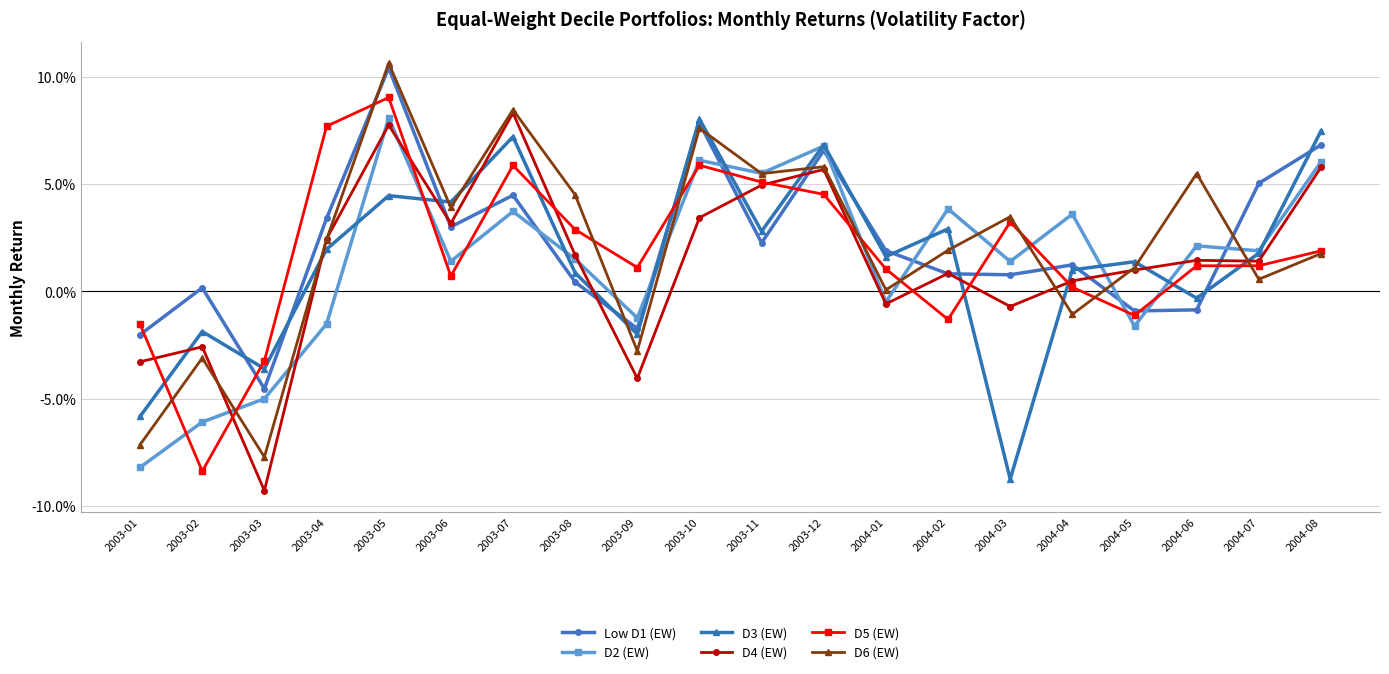

True or false: D6 (EW) has a value of 0.1 at 2003-10.

False